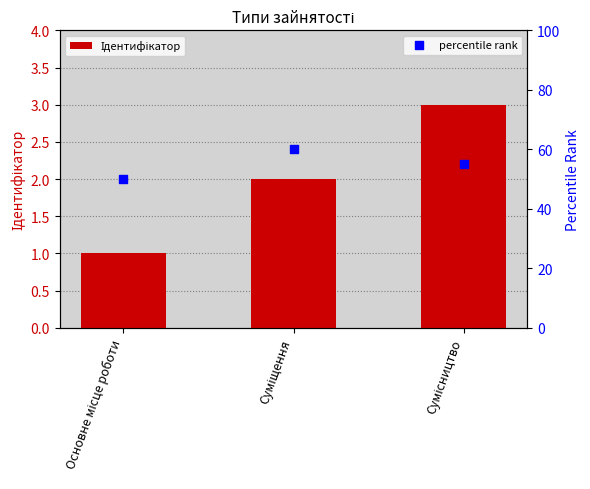

Which series contains the highest Y value?

percentile rank